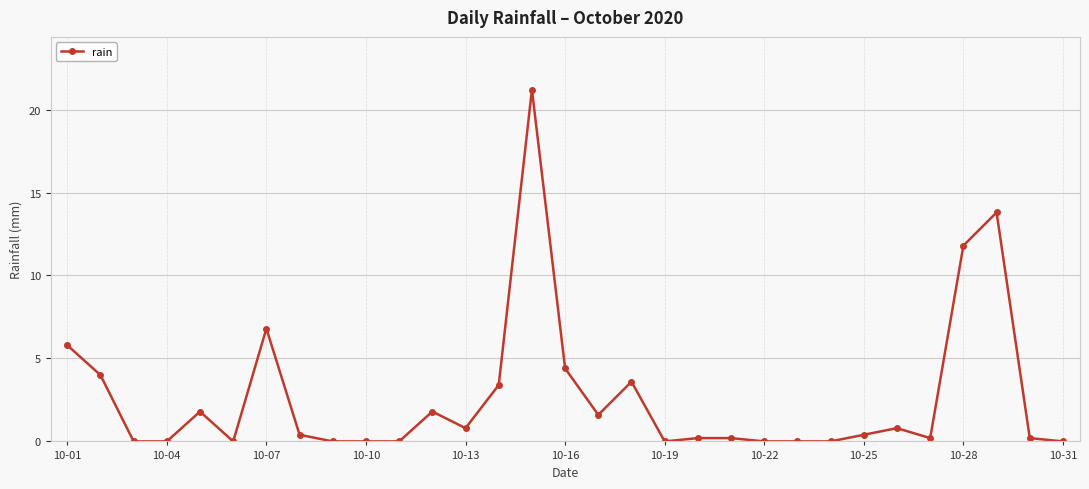

What is the sum of all values?

83.2